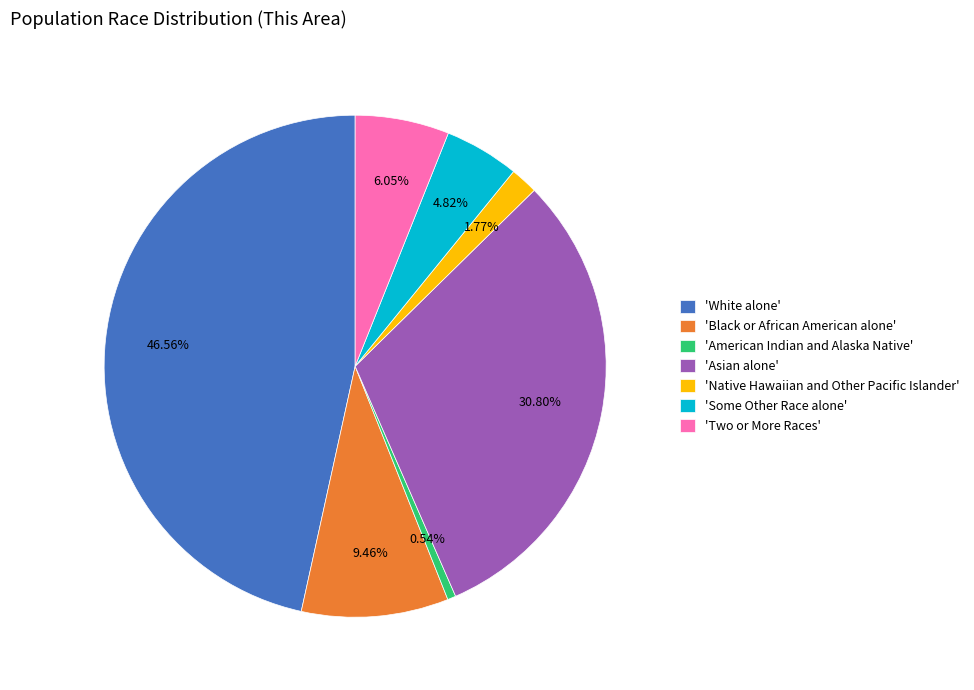

Rank the categories by value from highest to lowest.

'White alone', 'Asian alone', 'Black or African American alone', 'Two or More Races', 'Some Other Race alone', 'Native Hawaiian and Other Pacific Islander', 'American Indian and Alaska Native'